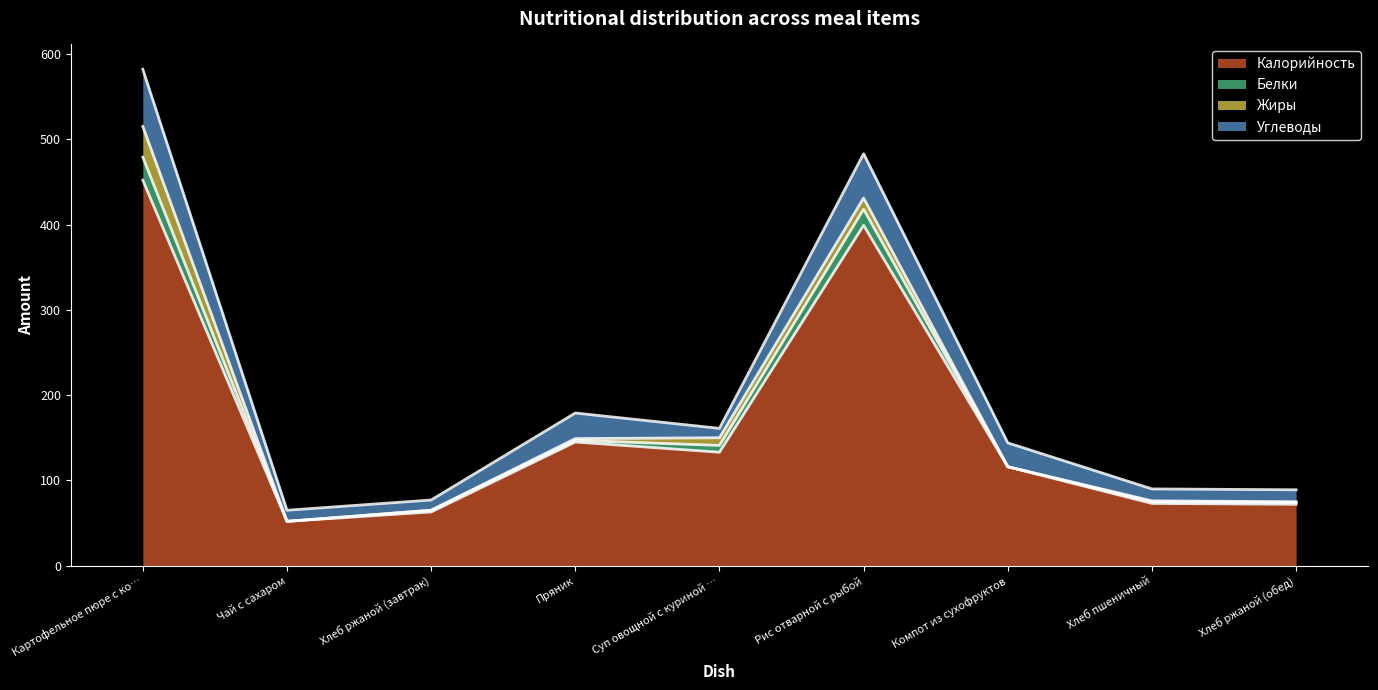

True or false: Калорийность has a value of 178 at Суп овощной с куриной грудкой.

False